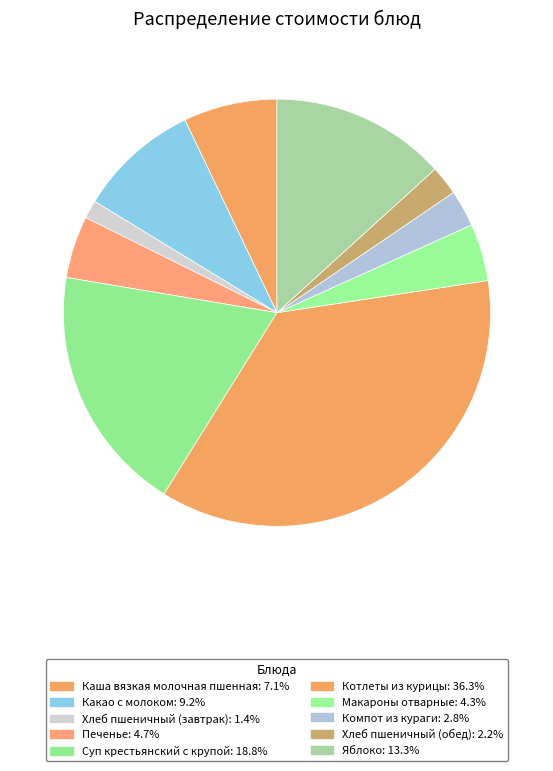

To the nearest percent, what percentage of the pie is Какао с молоком?

9%